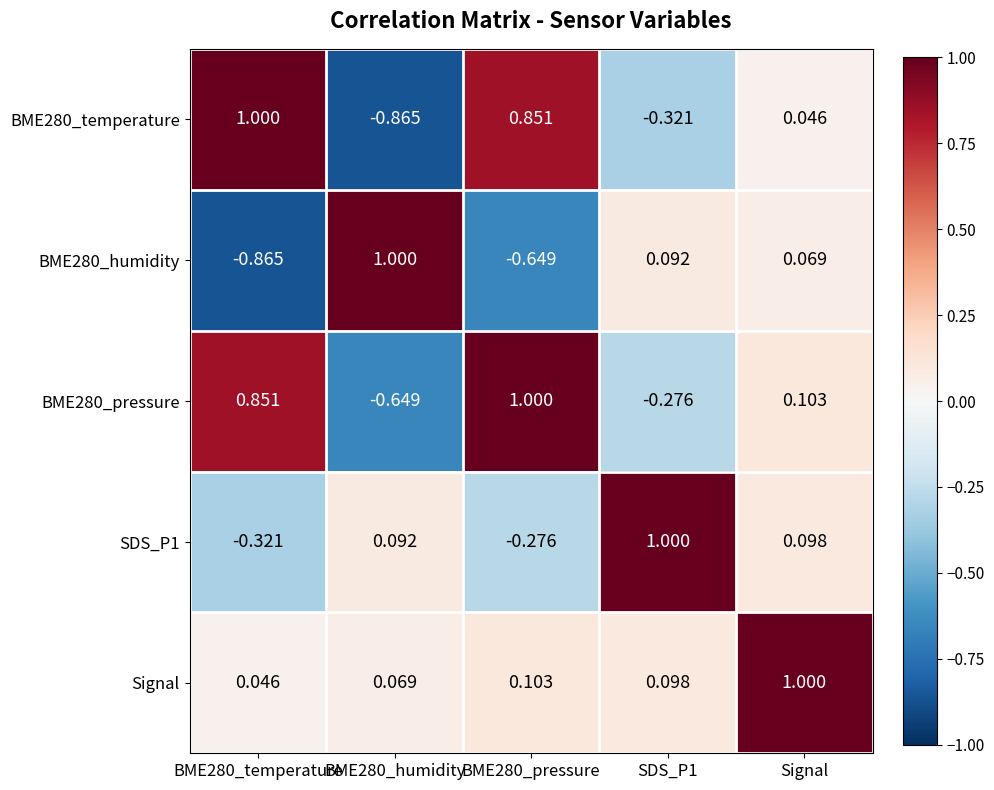

At which label is BME280_temperature closest to 0?

Signal